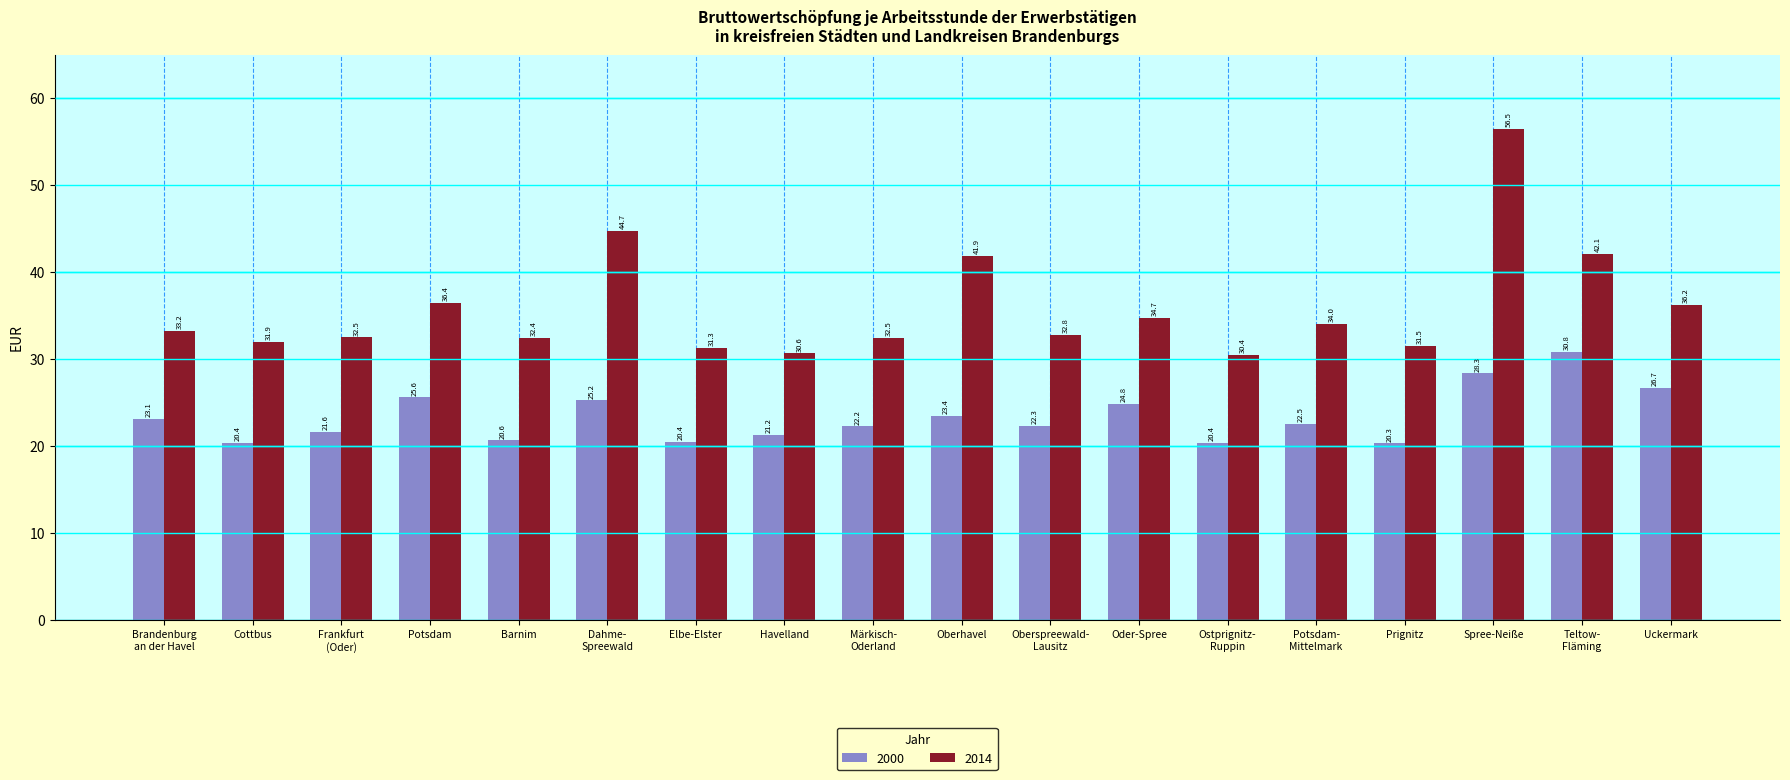

What are all the series names shown in the legend?

2000, 2014